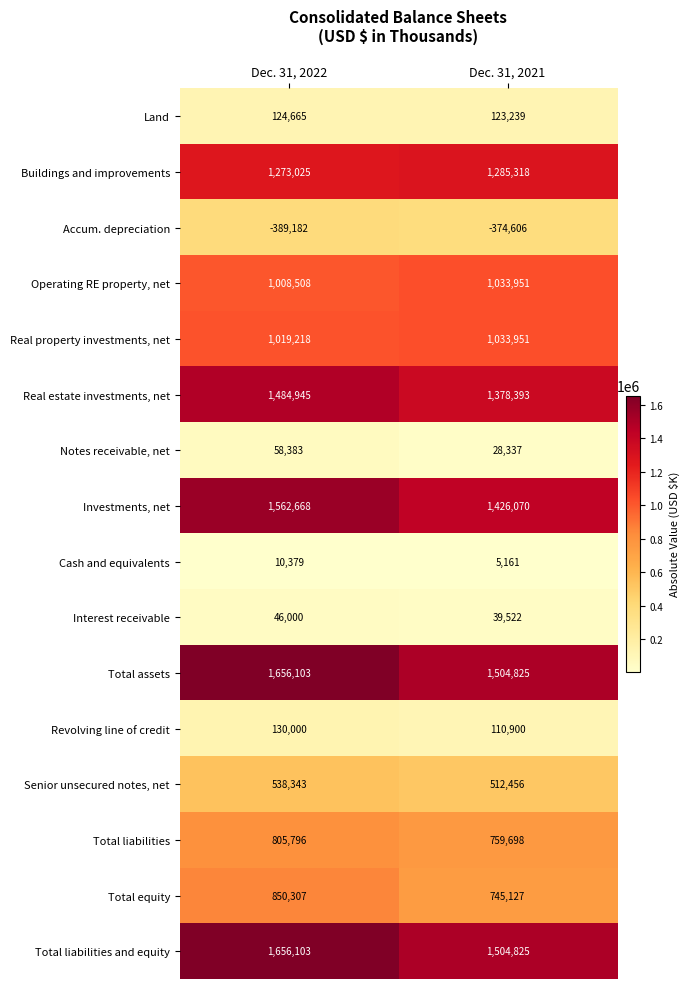

The value of Total assets at Dec. 31, 2022 is 709038. True or false?

False